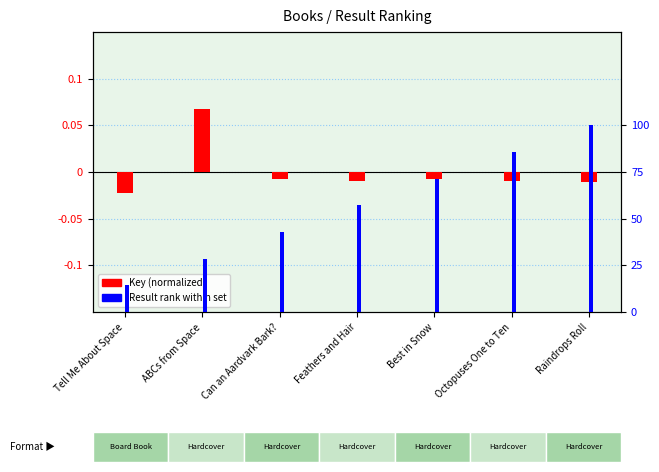

List the series in order of their peak value, lowest first.

Key (normalized), Result rank (normalized)